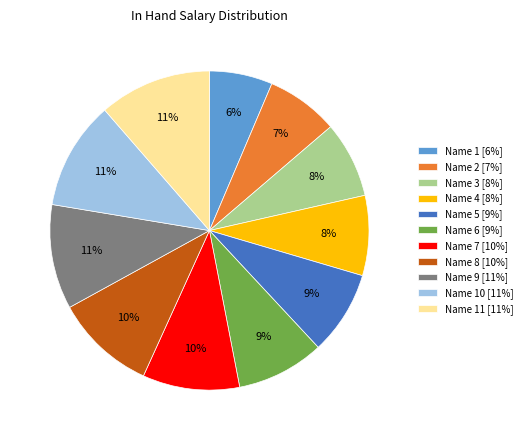

To the nearest percent, what is the difference between the largest and smallest slice percentages?

5%